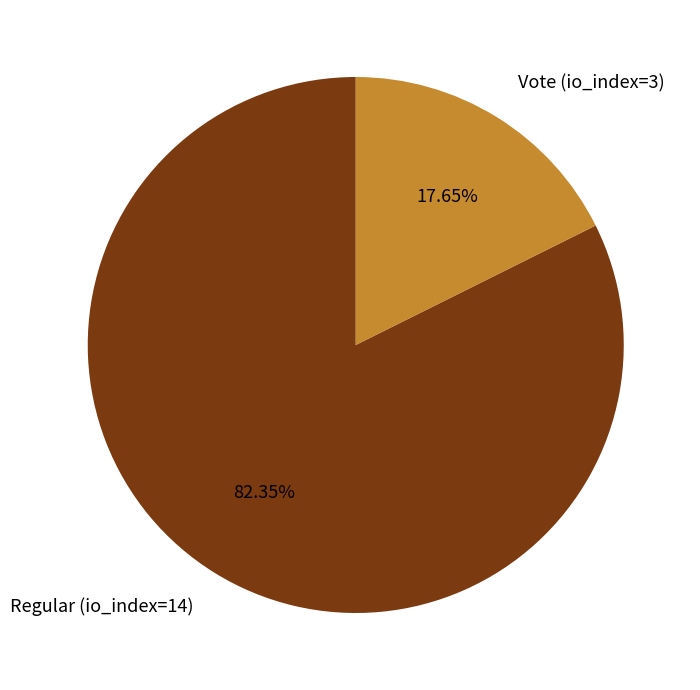

Approximately how many times larger is the value at Vote (io_index=3) compared to Regular (io_index=14)?

0.2